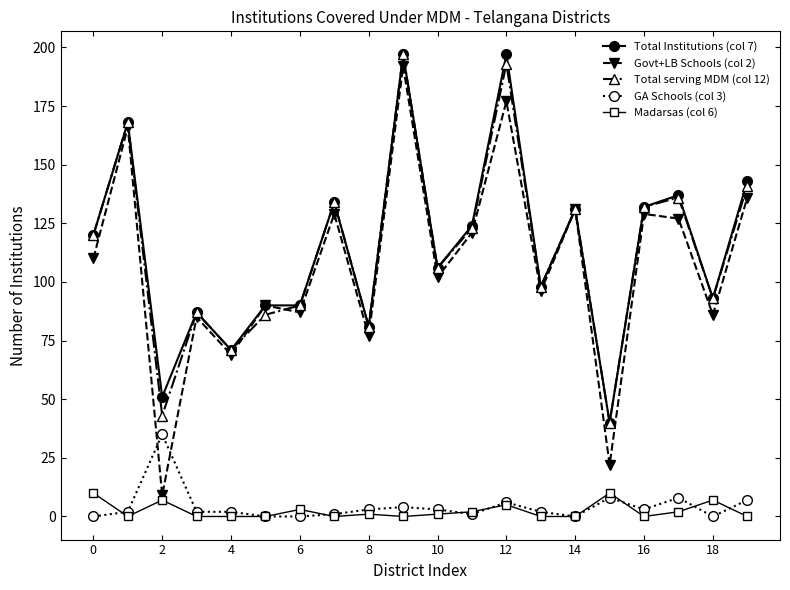

At how many categories does at least one series exceed 147?

3